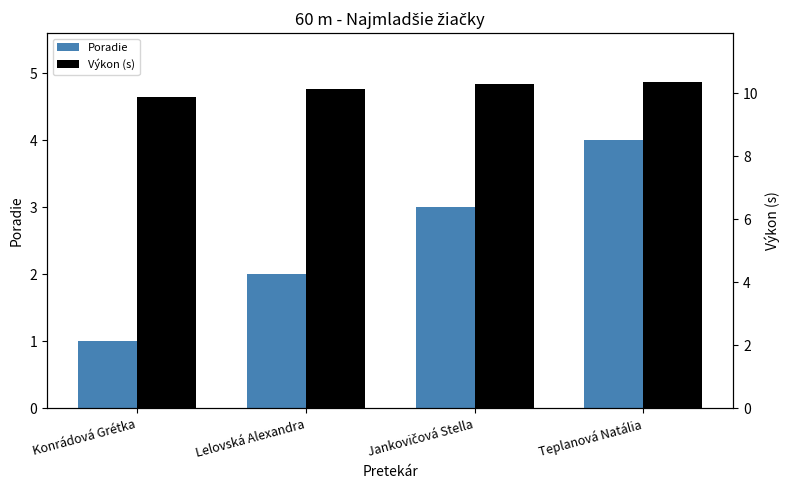

Reading left to right, list all the values displayed in this chart.

Poradie: Konrádová Grétka=1.0	Lelovská Alexandra=2.0	Jankovičová Stella=3.0	Teplanová Natália=4.0
Výkon (s): Konrádová Grétka=9.9	Lelovská Alexandra=10.1	Jankovičová Stella=10.3	Teplanová Natália=10.3